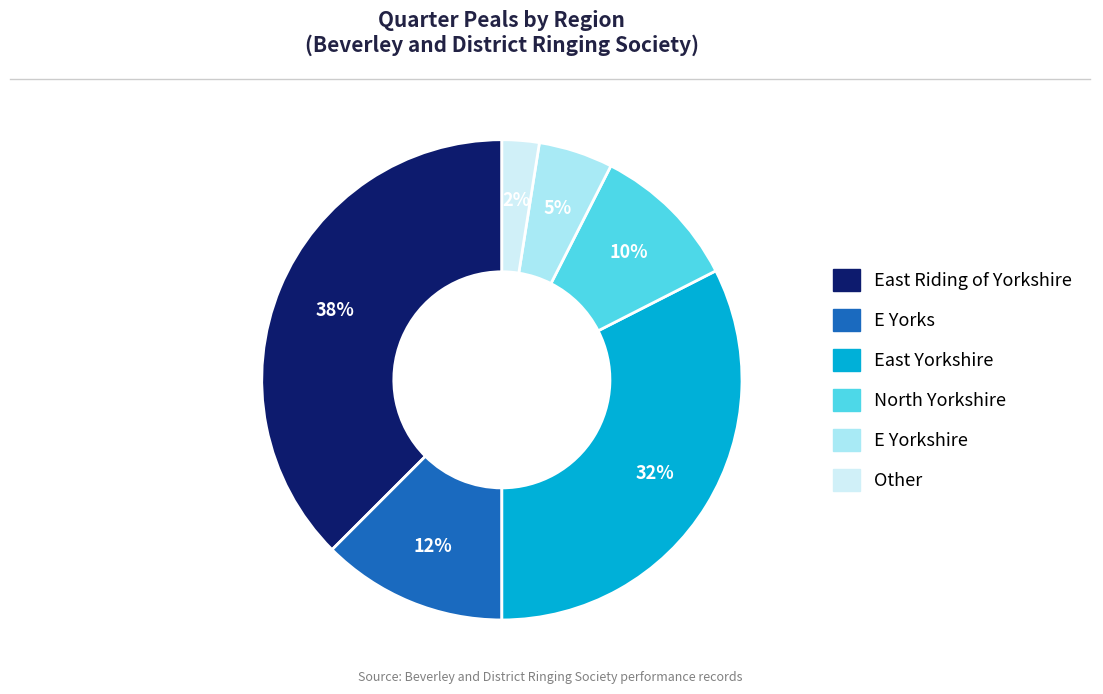

Does any single category account for the majority?

No